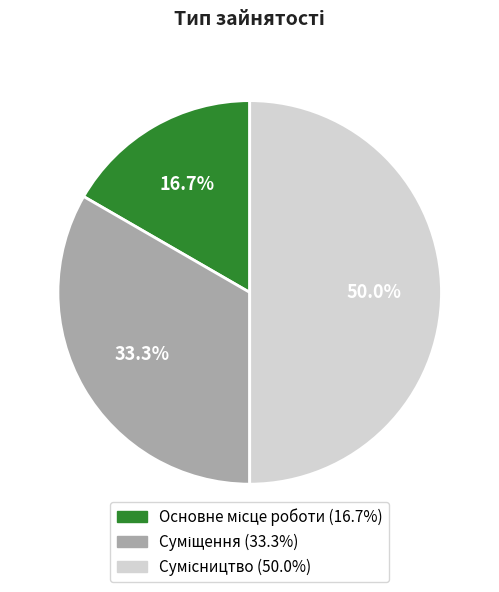

Count the number of slices in the pie.

3